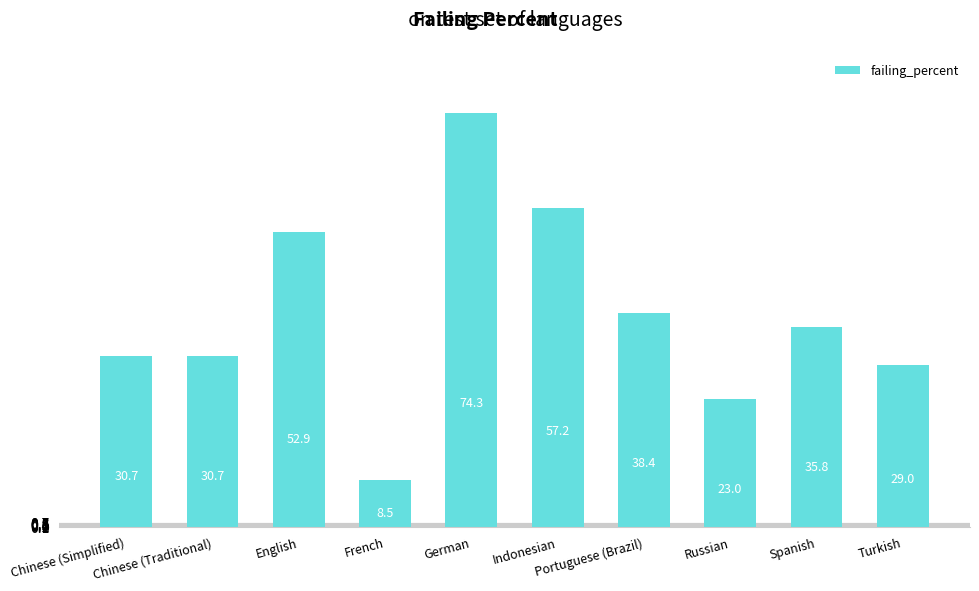

Reading left to right, what are all the values shown in this chart?

Chinese (Simplified)=30.7	Chinese (Traditional)=30.7	English=52.9	French=8.5	German=74.3	Indonesian=57.2	Portuguese (Brazil)=38.4	Russian=23.0	Spanish=35.8	Turkish=29.0